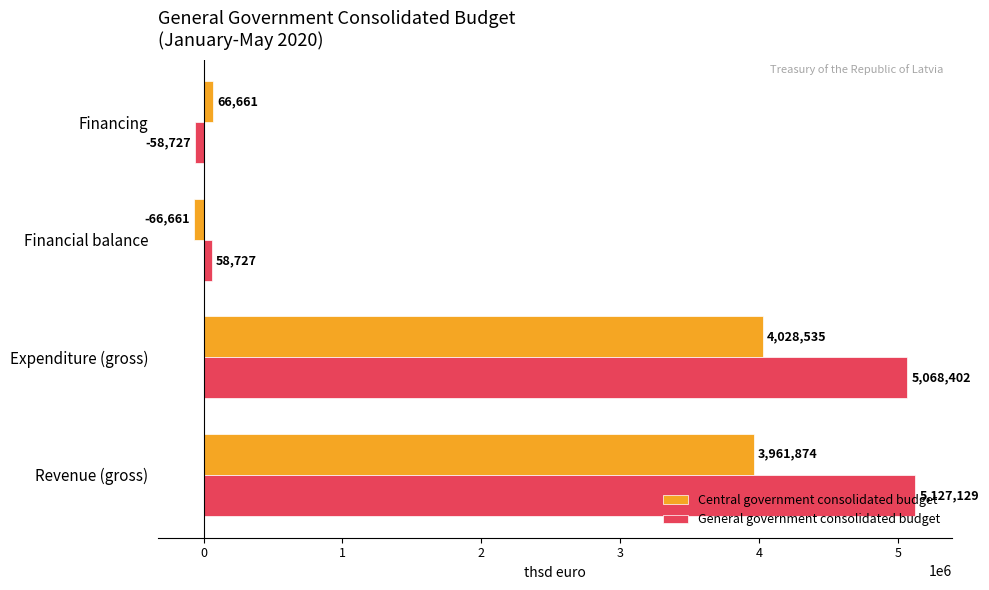

Is it true that General government consolidated budget equals 6677112 at Expenditure (gross)?

False